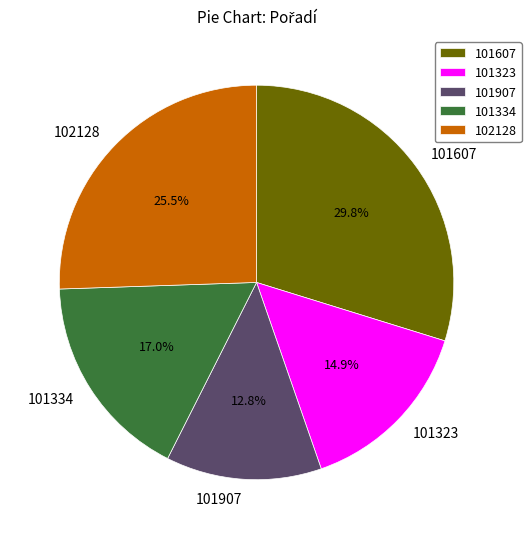

Does 101334 account for over 50% of the chart?

No